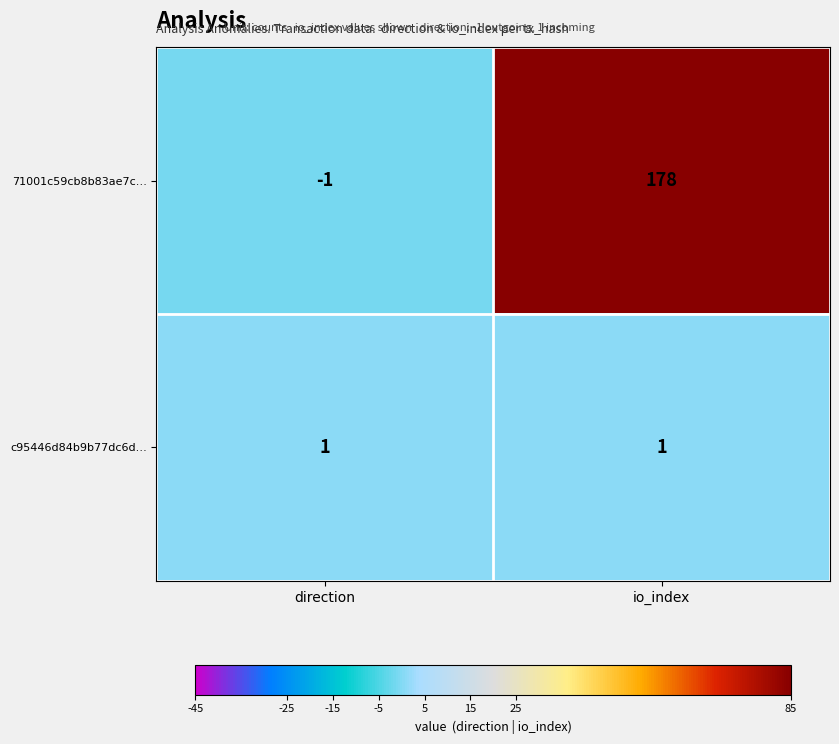

What is the spread (max minus min) of values at io_index?

177